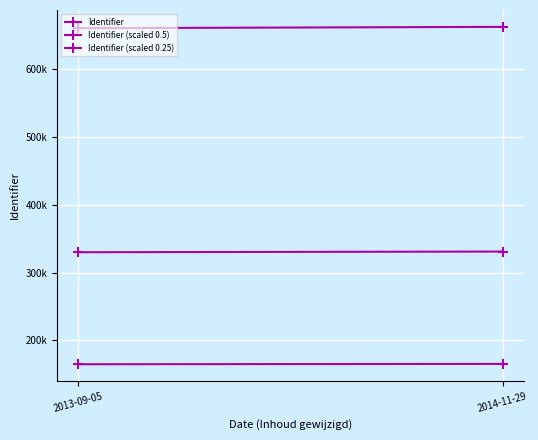

Read the Identifier (scaled 0.5) value at 2014-11-29.

330925.0